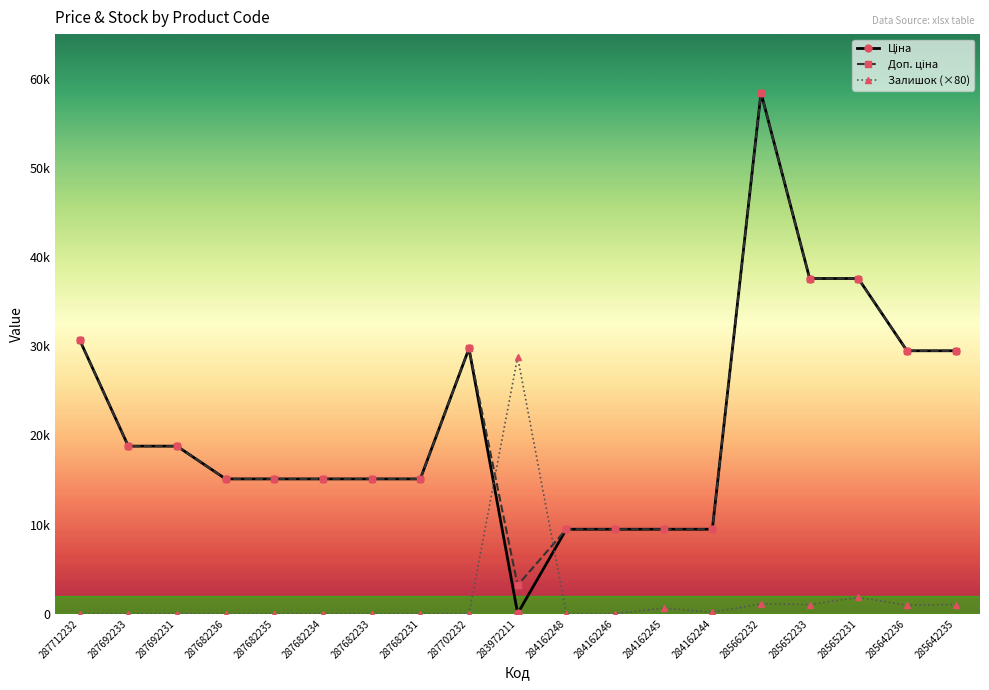

True or false: Доп. ціна has more than 0 interior local peaks.

True